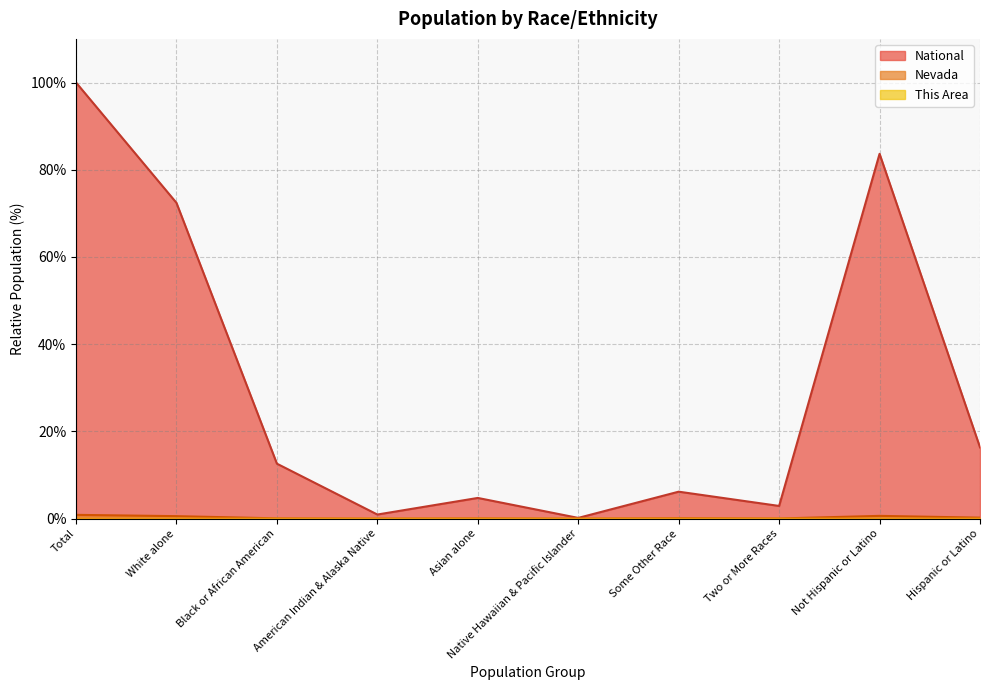

Is the value of This Area at Not Hispanic or Latino greater than the value of National at American Indian & Alaska Native?

No